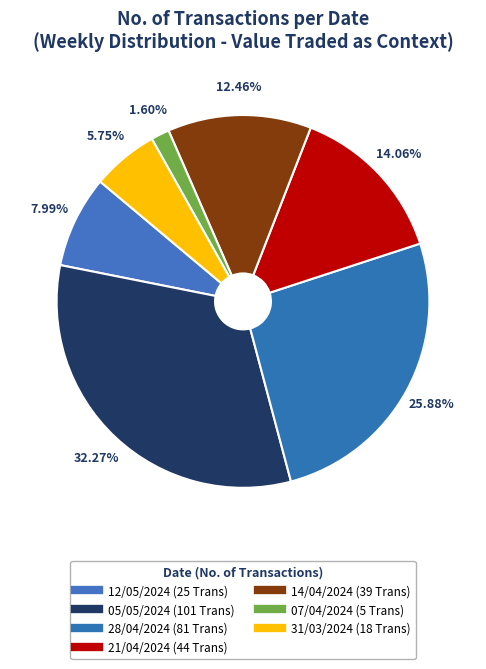

Count the number of slices in the pie.

7